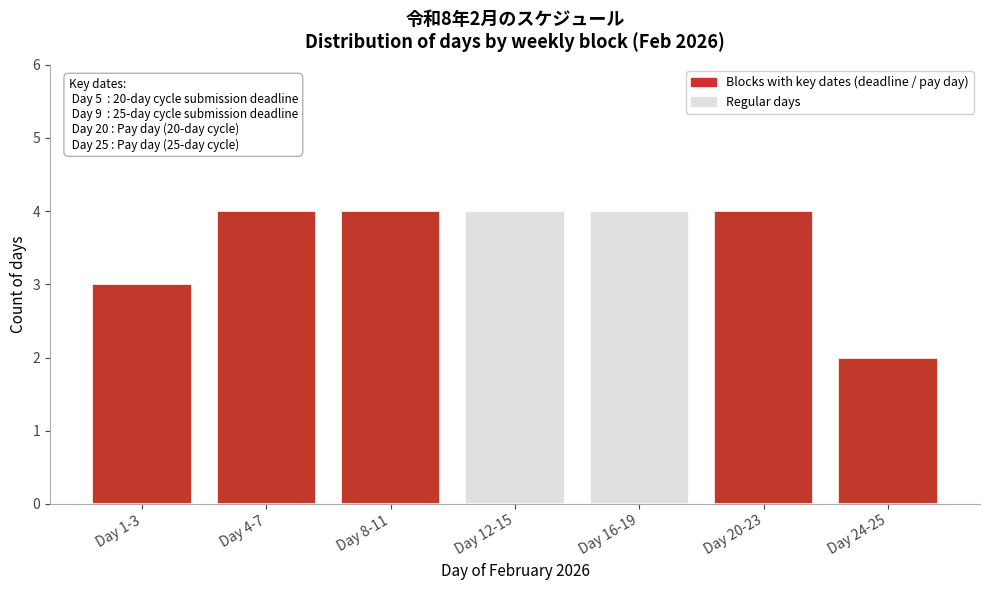

Reading right to left, list all the values displayed in this chart.

Day 24-25=2	Day 20-23=4	Day 16-19=4	Day 12-15=4	Day 8-11=4	Day 4-7=4	Day 1-3=3